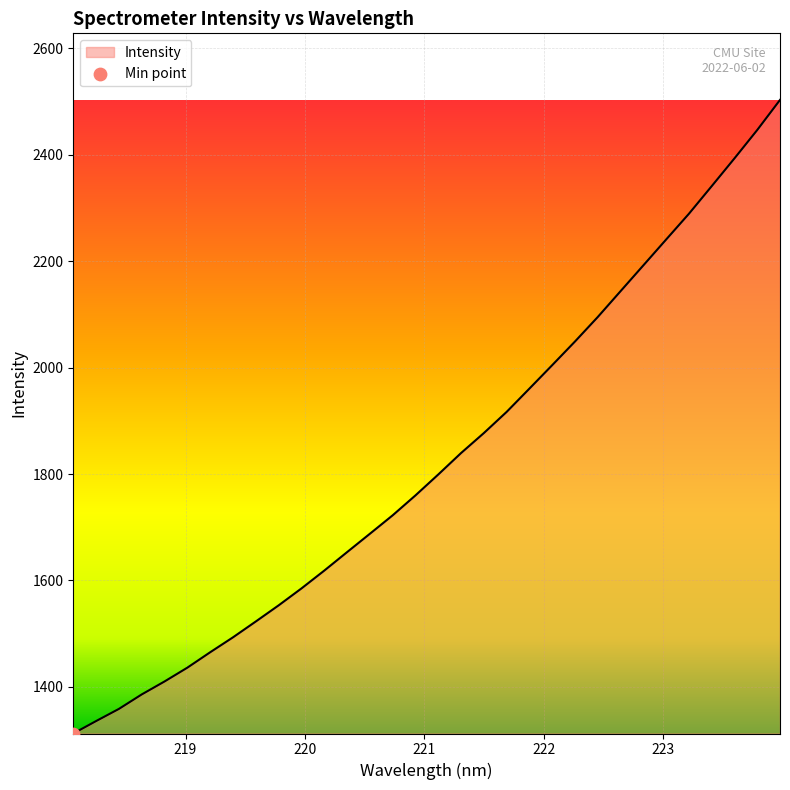

What is the difference between the maximum and minimum values?

1190.6